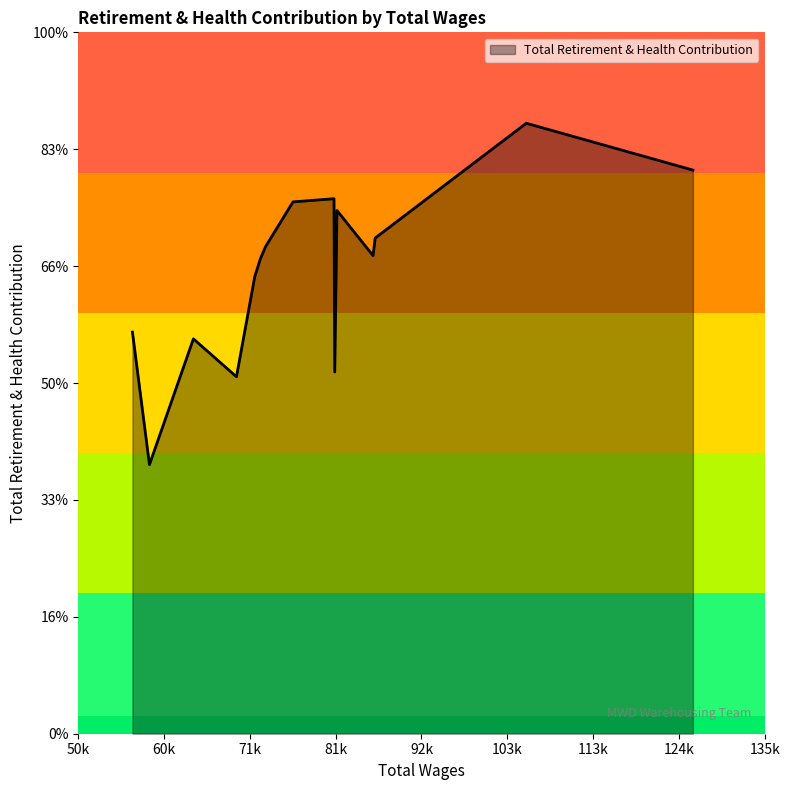

What is the label of the 6th point from the left?

81761.0